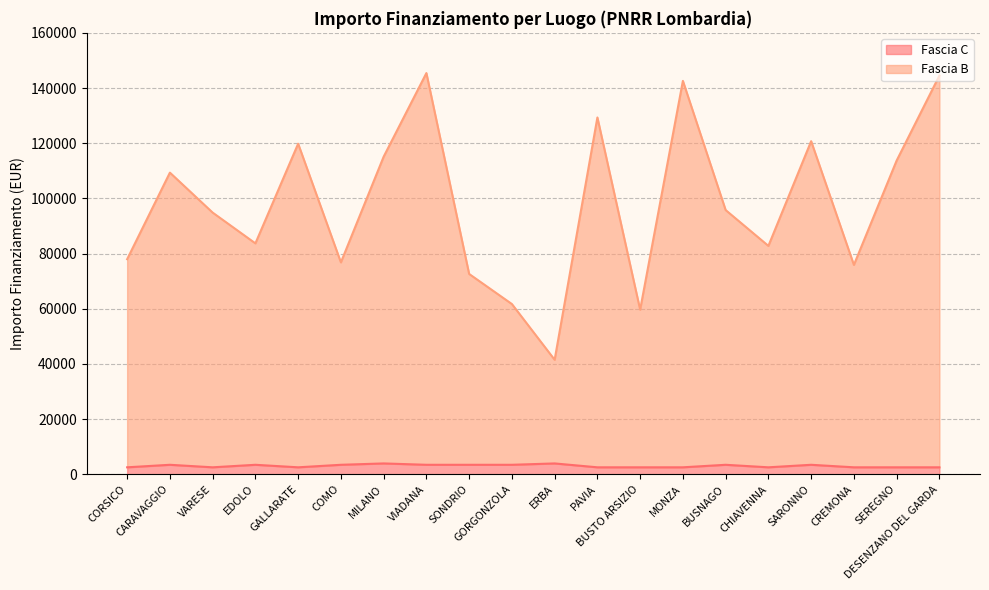

True or false: Fascia C has more than 0 interior local peaks.

True